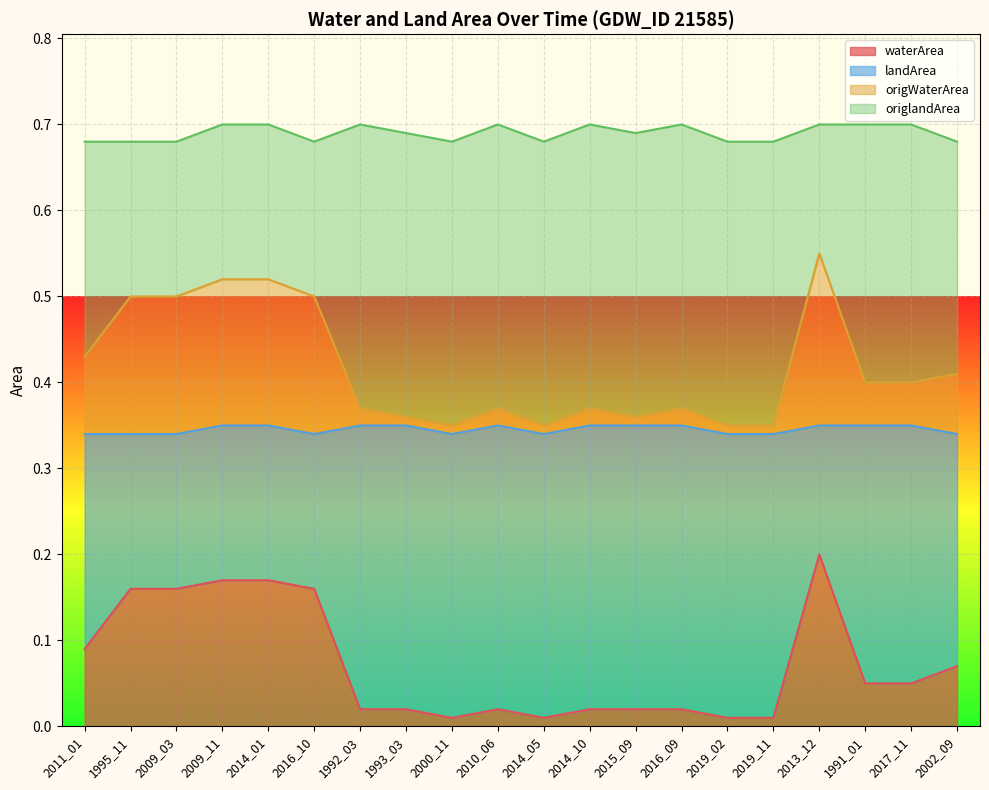

True or false: landArea and waterArea intersect in this chart.

False